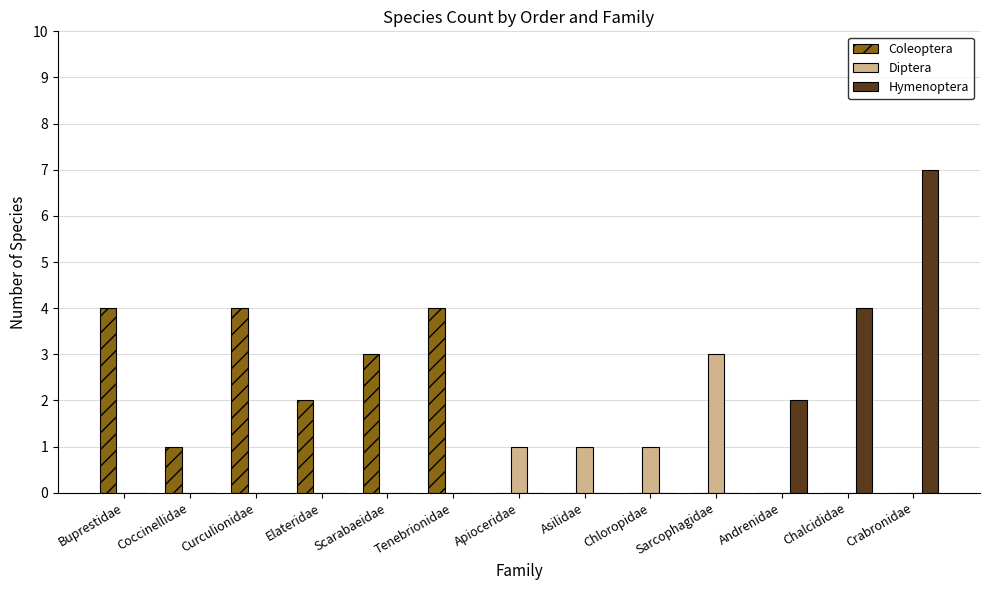

What is the maximum value for Hymenoptera?

7